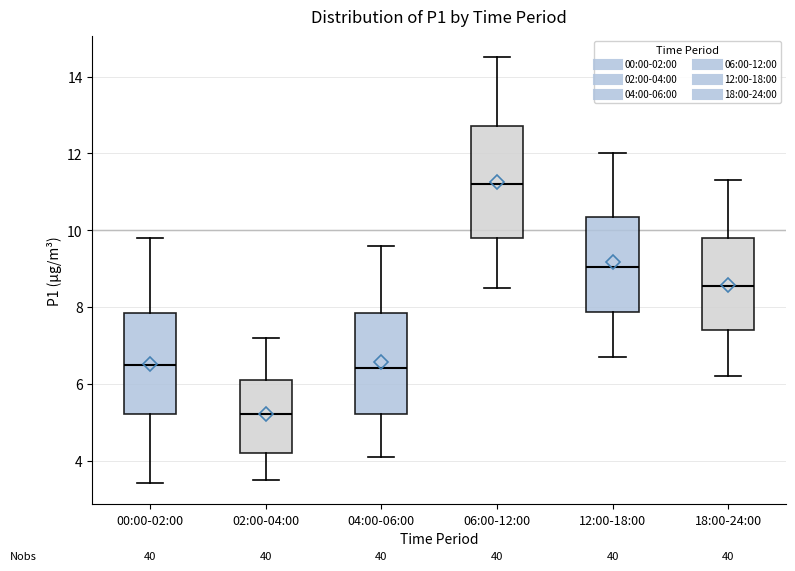

Reading left to right, read every box against the y-axis: the position of its median line, the range the box covers, and the ends of its whiskers. The values are not printed on the chart, so give them approximately, as read against the axis.

00:00-02:00: median 6.6, box 5.2 to 7.8, whiskers 3.4 to 9.8
02:00-04:00: median 5.2, box 4.2 to 6.0, whiskers 3.6 to 7.2
04:00-06:00: median 6.4, box 5.2 to 7.8, whiskers 4.2 to 9.6
06:00-12:00: median 11.2, box 9.8 to 12.8, whiskers 8.6 to 14.6
12:00-18:00: median 9.0, box 7.8 to 10.4, whiskers 6.8 to 12.0
18:00-24:00: median 8.6, box 7.4 to 9.8, whiskers 6.2 to 11.4